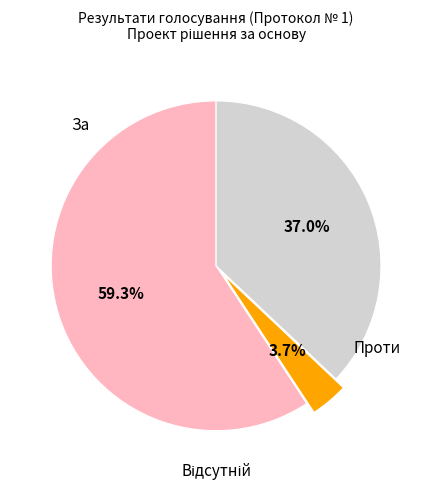

How many segments does this pie chart have?

3